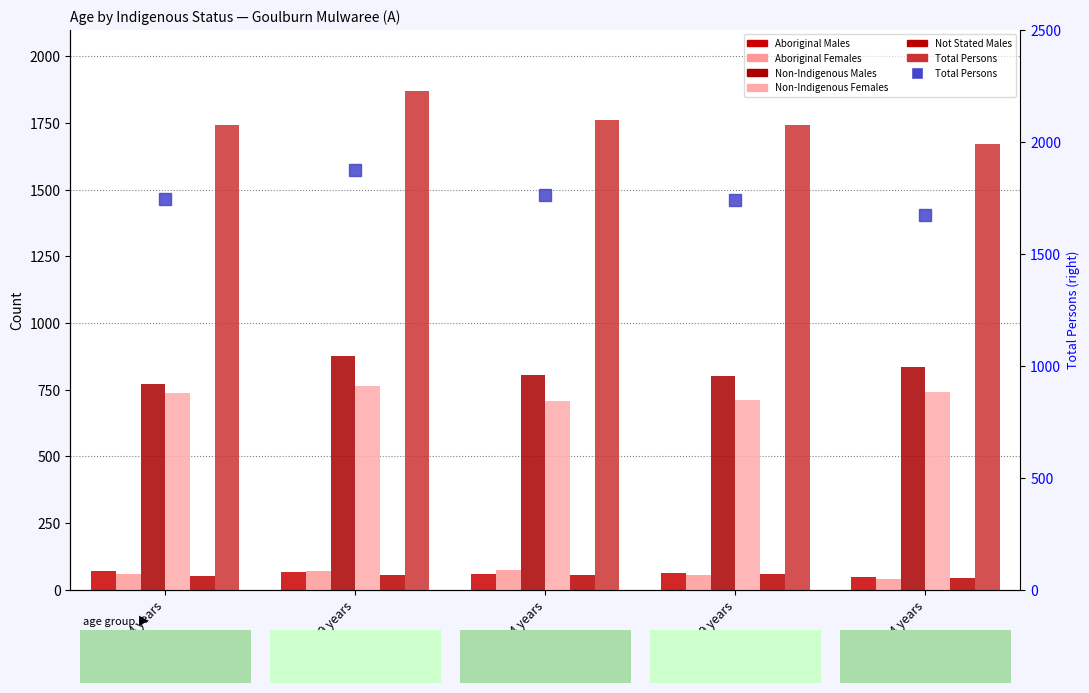

Reading left to right, extract all data points from this chart.

Aboriginal Males: 0-4 years=70	5-9 years=68	10-14 years=60	15-19 years=61	20-24 years=49
Aboriginal Females: 0-4 years=59	5-9 years=71	10-14 years=74	15-19 years=55	20-24 years=40
Non-Indigenous Males: 0-4 years=771	5-9 years=877	10-14 years=806	15-19 years=800	20-24 years=836
Non-Indigenous Females: 0-4 years=739	5-9 years=764	10-14 years=707	15-19 years=712	20-24 years=740
Not Stated Males: 0-4 years=50	5-9 years=55	10-14 years=56	15-19 years=57	20-24 years=42
Total Persons: 0-4 years=1742	5-9 years=1871	10-14 years=1762	15-19 years=1741	20-24 years=1672